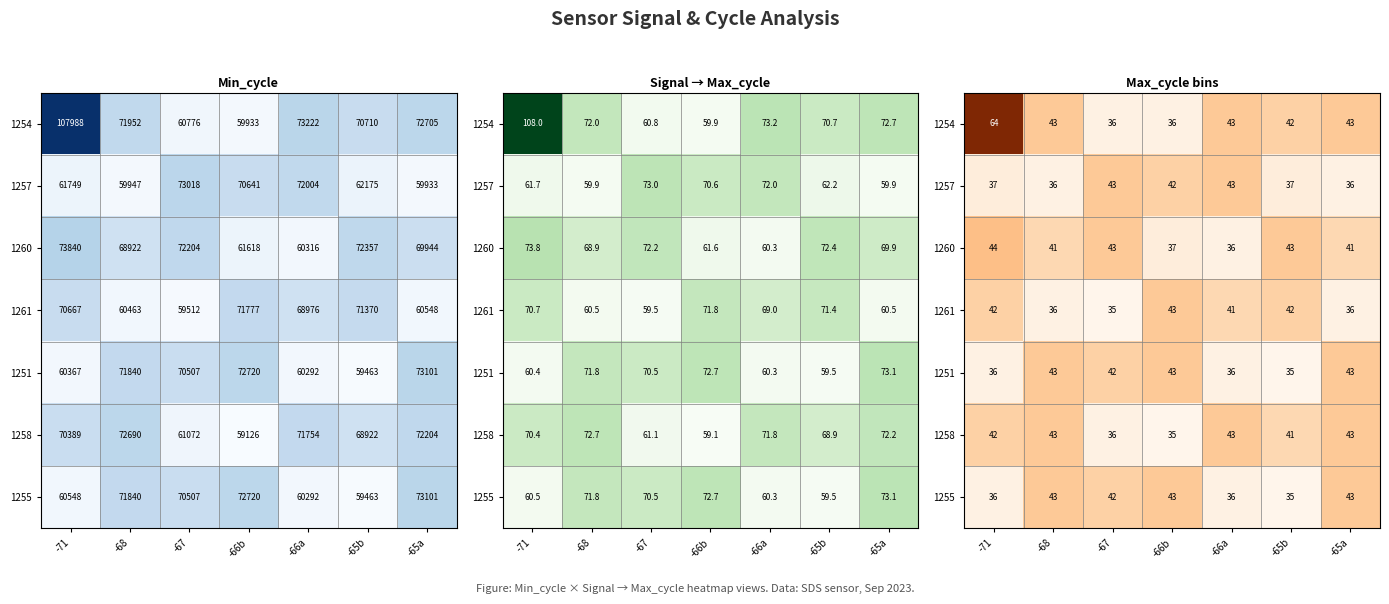

Where does the 1261 series first go above 41?

-71